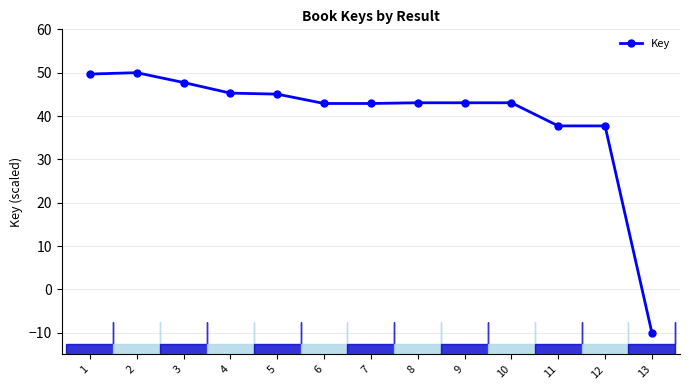

What is the average value?

39.9